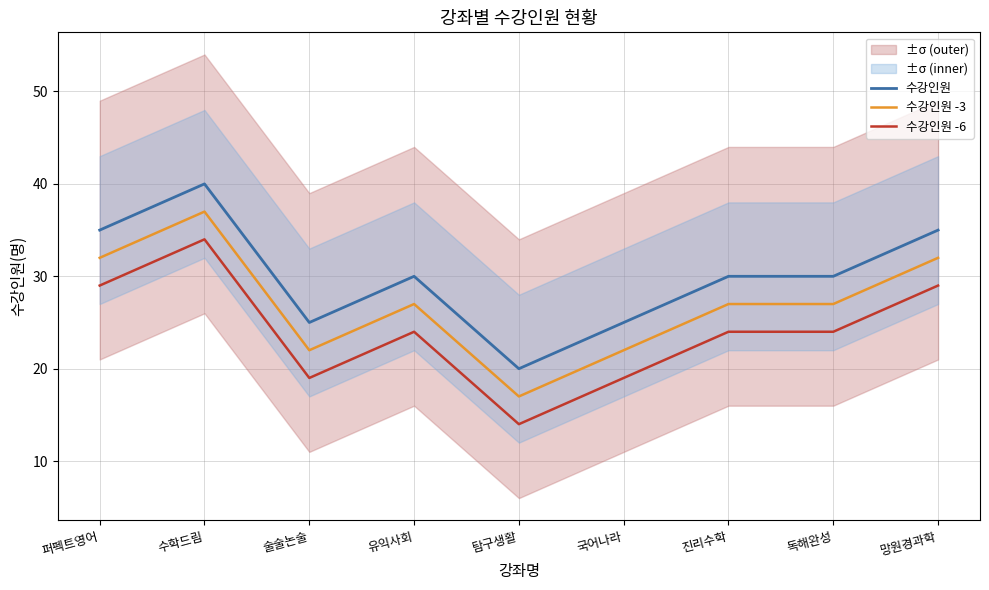

Reading right to left, transcribe all the data shown in this chart.

수강인원: 35	30	30	25	20	30	25	40	35
수강인원 -3: 32	27	27	22	17	27	22	37	32
수강인원 -6: 29	24	24	19	14	24	19	34	29